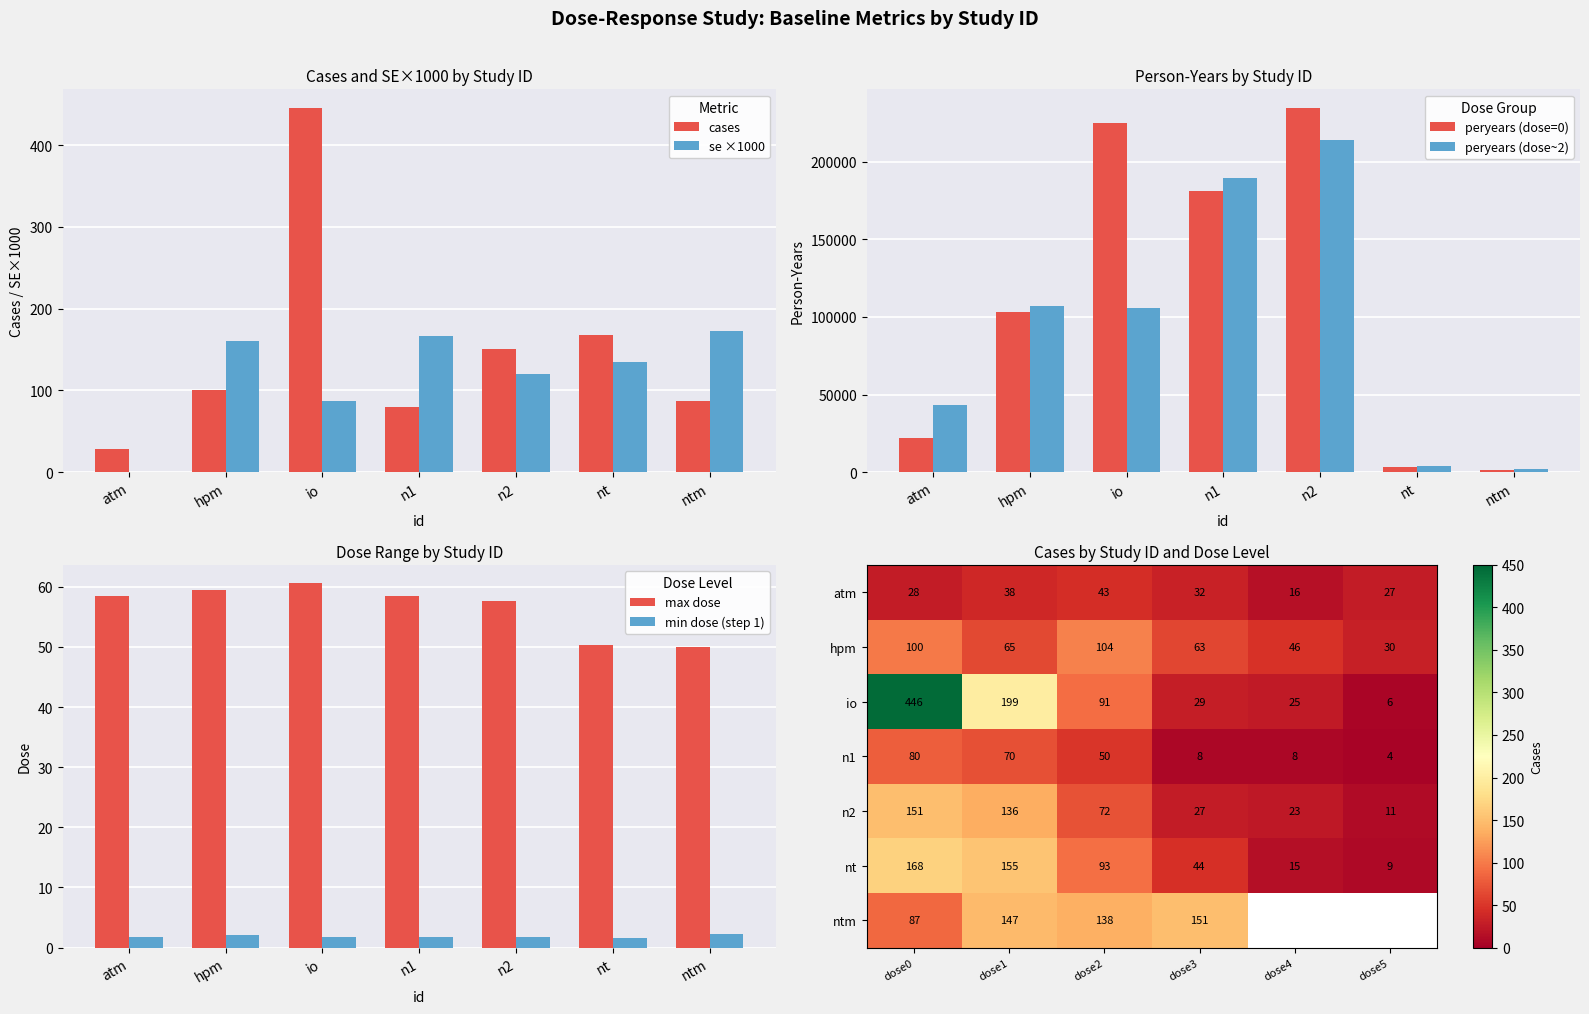

Which series has the widest spread of values?

peryears